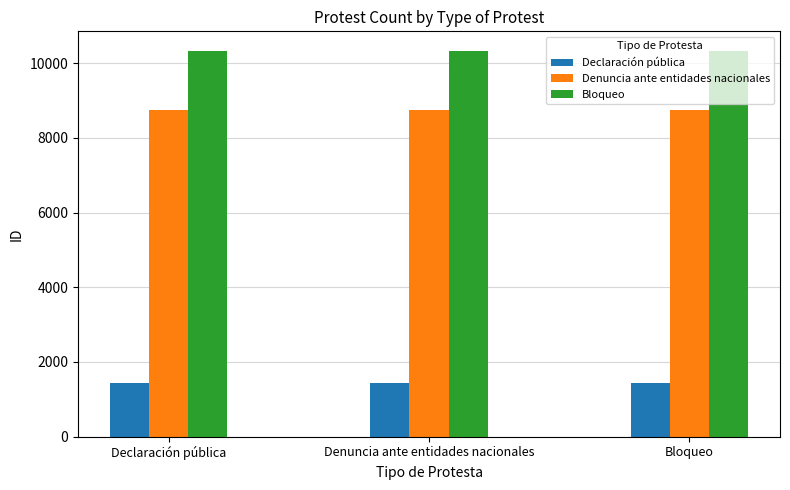

What is the difference between the highest and lowest values at Bloqueo?

8892